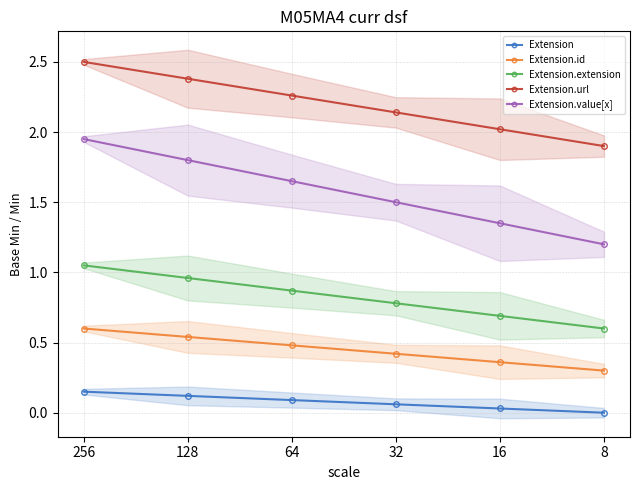

What is the difference between the maximum and minimum values in the Extension.extension series?

0.4